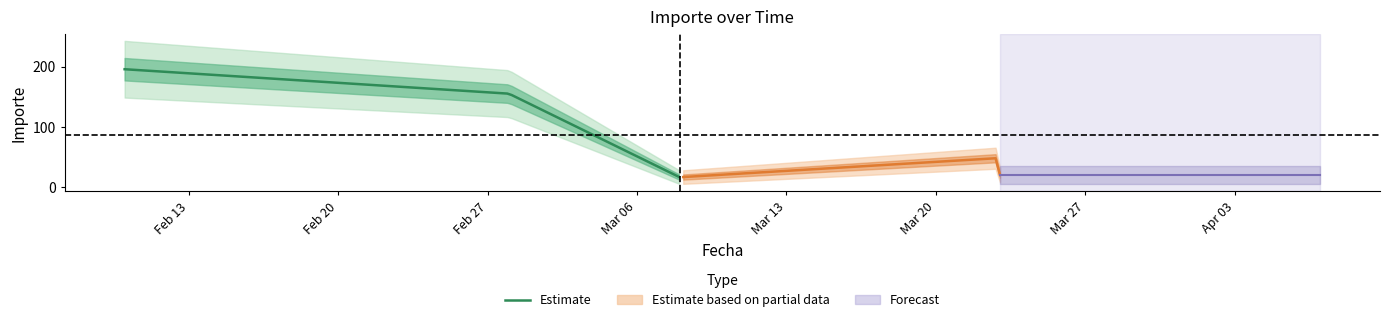

Reading left to right, what are all the values shown in this chart?

2017-02-10=195.5	2017-02-28=154.9	2017-03-08=16.0	2017-03-23=48.0	2017-03-23=19.8